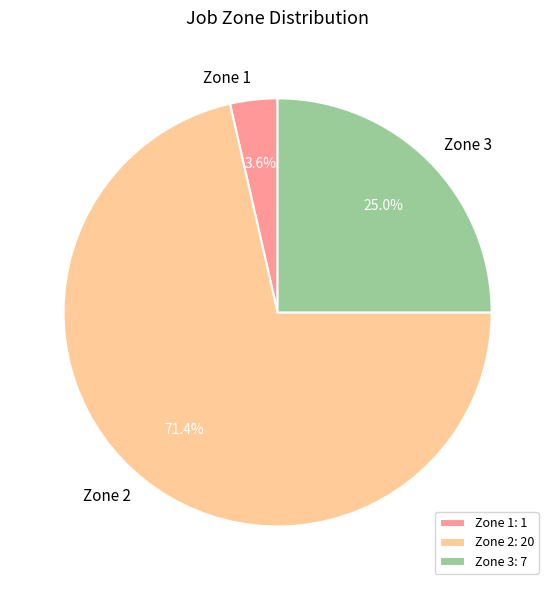

Between Zone 1 and Zone 3, which is larger?

Zone 3